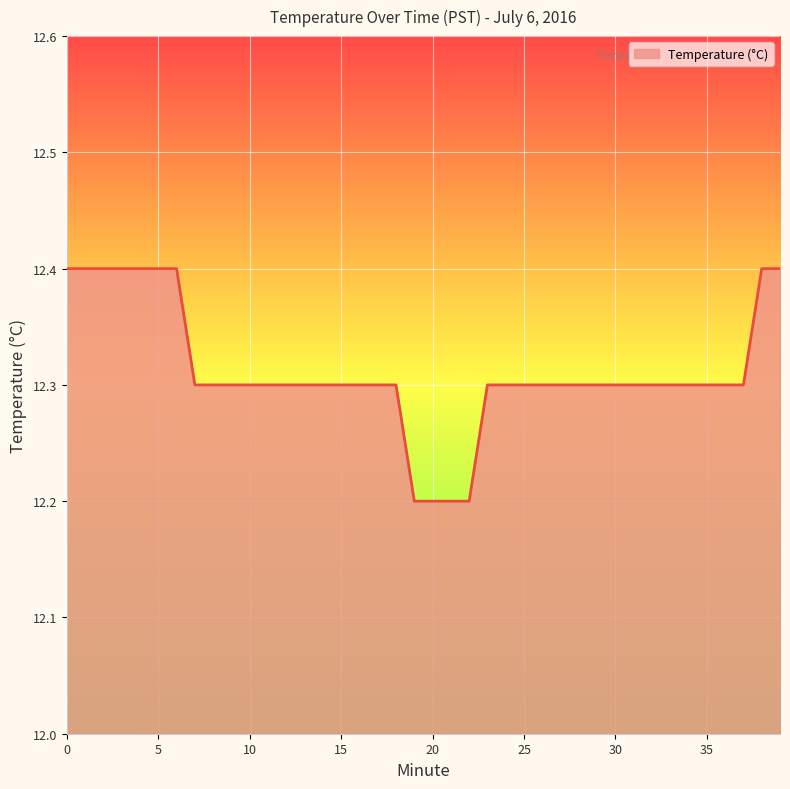

Reading left to right, what are all the values shown in this chart?

12.4	12.4	12.4	12.4	12.4	12.4	12.4	12.3	12.3	12.3	12.3	12.3	12.3	12.3	12.3	12.3	12.3	12.3	12.3	12.2	12.2	12.2	12.2	12.3	12.3	12.3	12.3	12.3	12.3	12.3	12.3	12.3	12.3	12.3	12.3	12.3	12.3	12.3	12.4	12.4